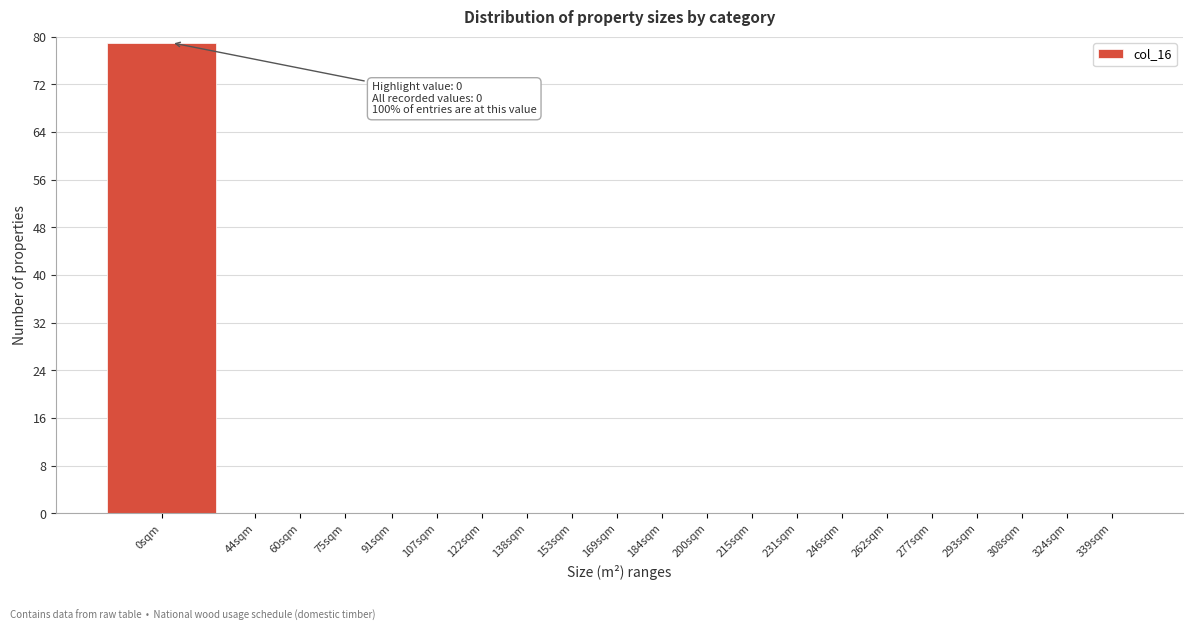

Reading right to left, list all the values displayed in this chart.

339sqm=0	324sqm=0	308sqm=0	293sqm=0	277sqm=0	262sqm=0	246sqm=0	231sqm=0	215sqm=0	200sqm=0	184sqm=0	169sqm=0	153sqm=0	138sqm=0	122sqm=0	107sqm=0	91sqm=0	75sqm=0	60sqm=0	44sqm=0	0sqm=79